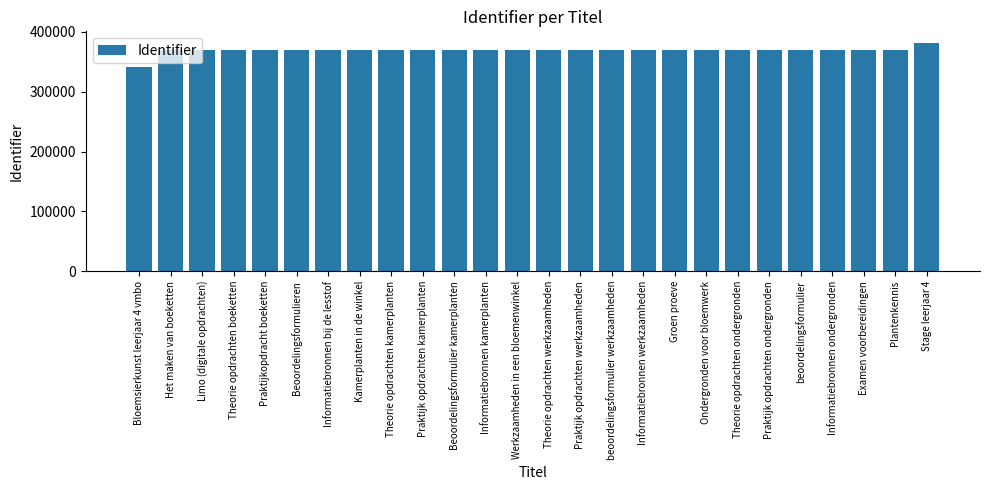

What is the maximum value shown in the chart?

381860